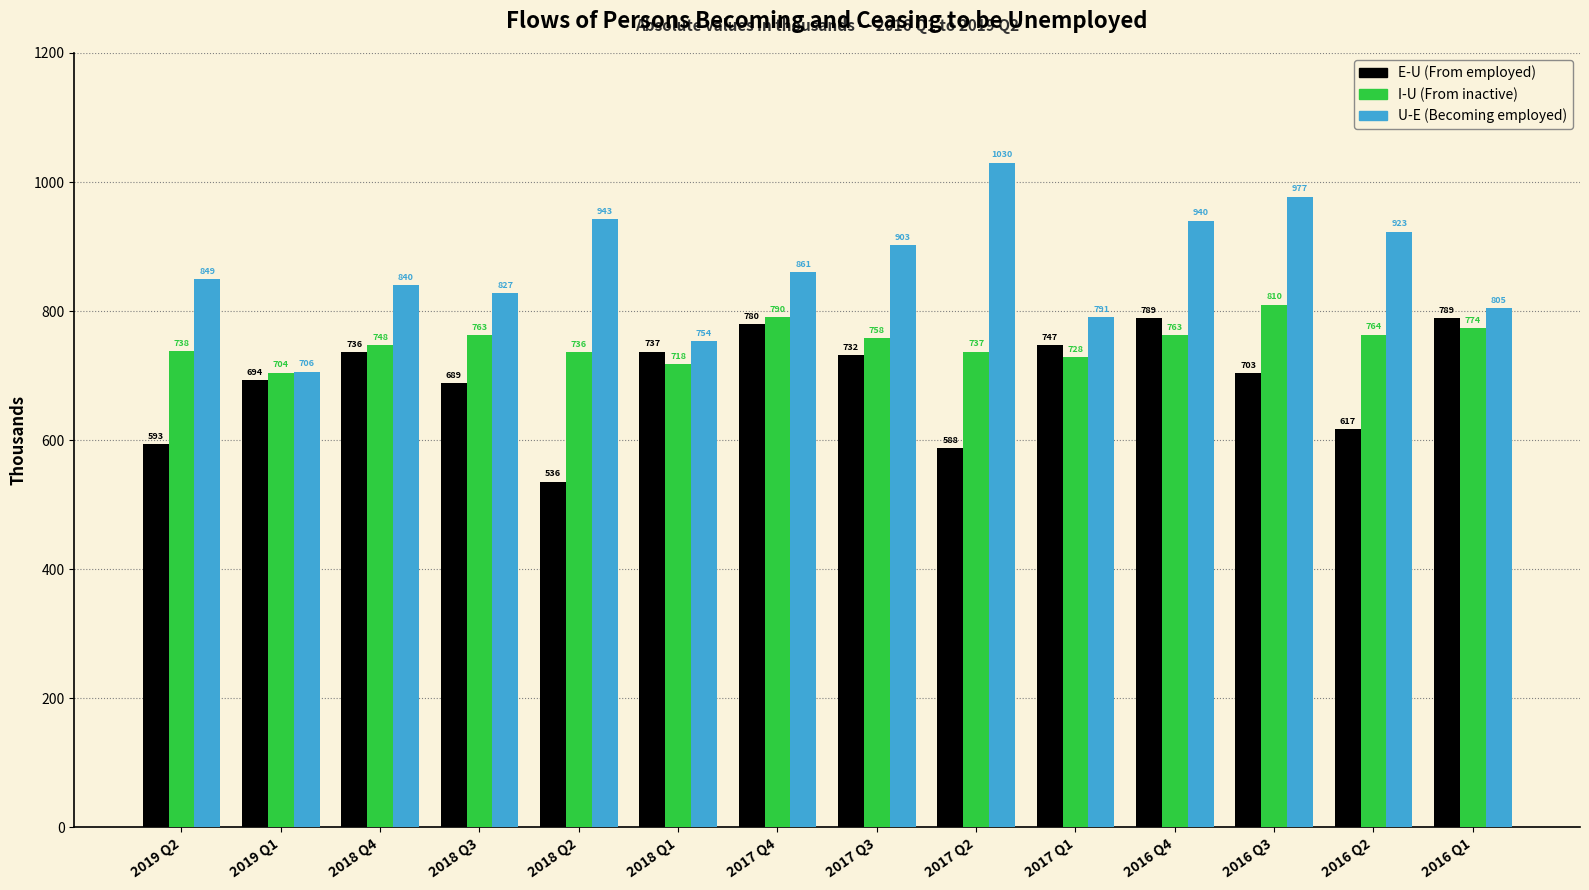

What is the spread (max minus min) of values at 2019 Q1?

12.6